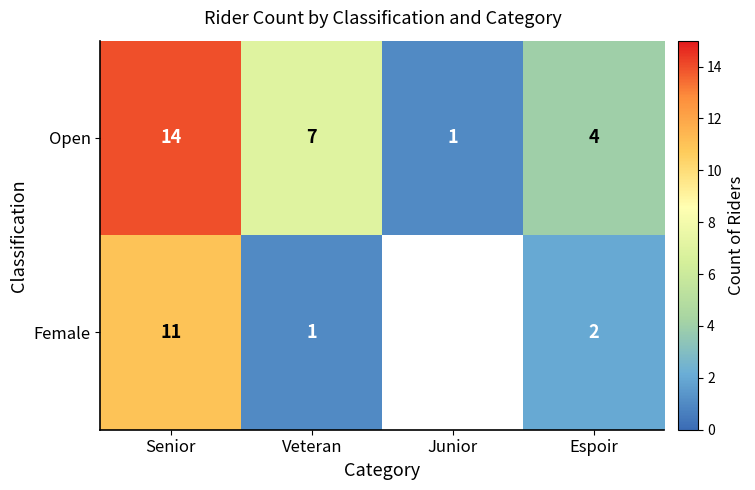

At which label is Female closest to 6?

Espoir